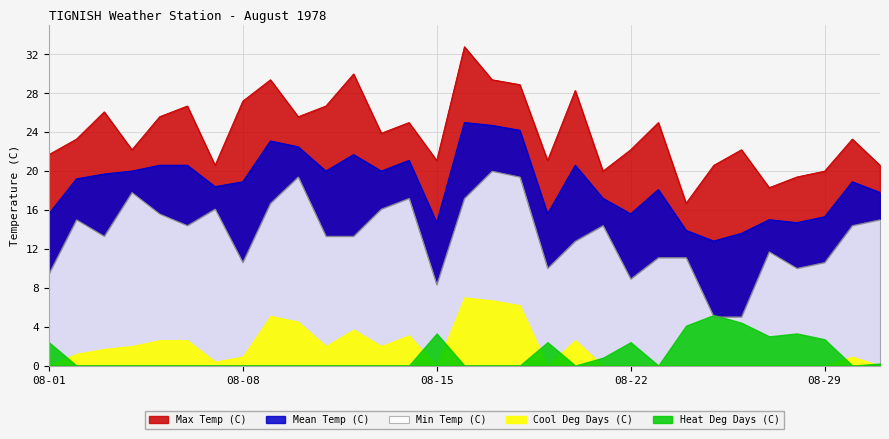

True or false: Mean Temp (C) and Max Temp (C) intersect in this chart.

False